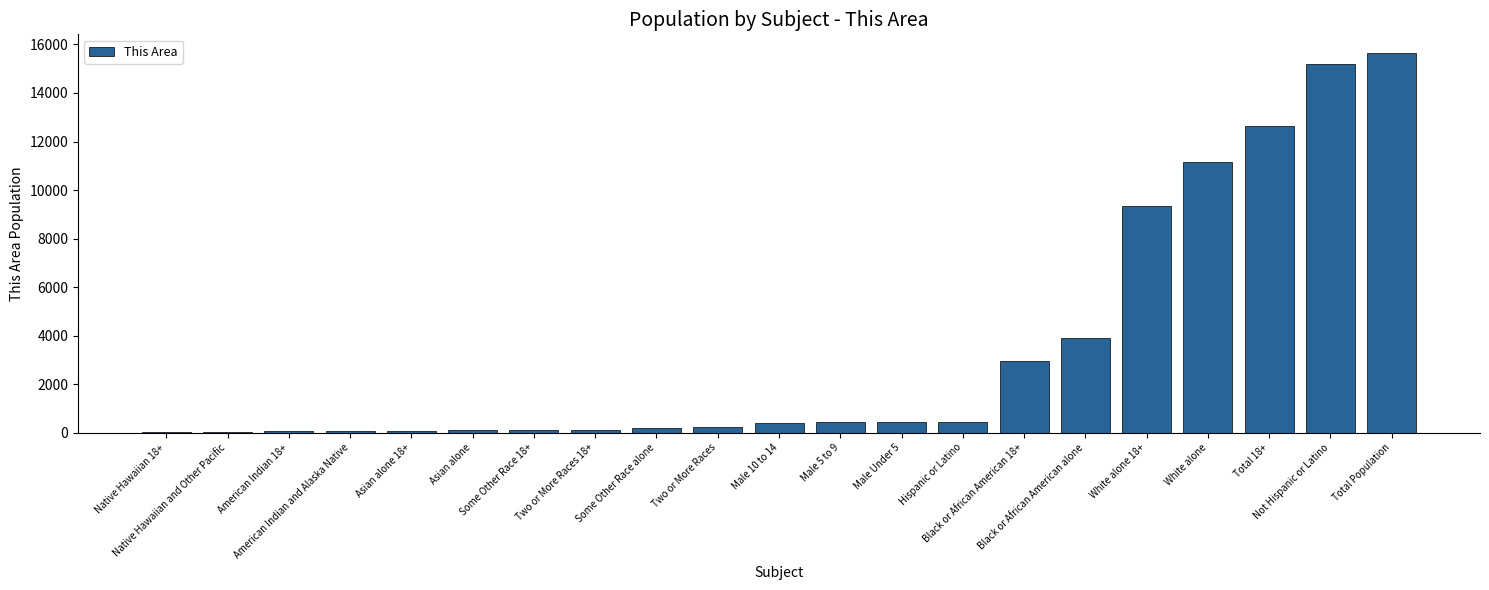

What is the sum of all values?

73430